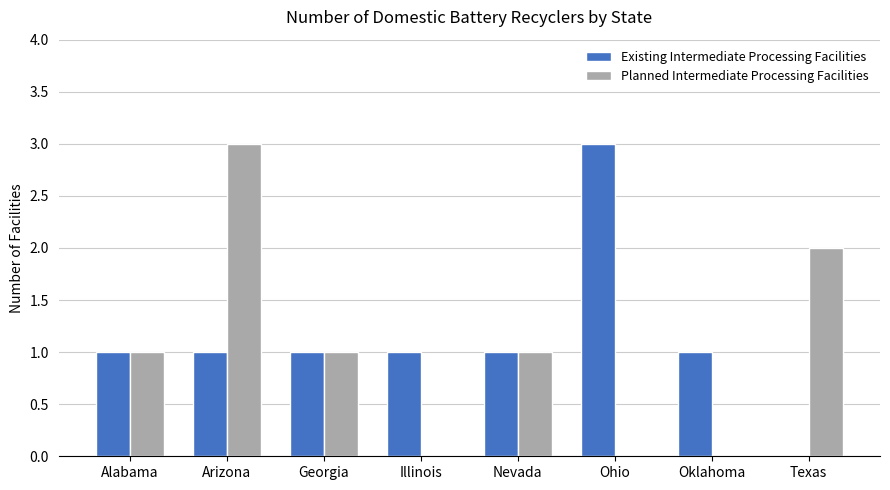

Is the value of Planned Intermediate Processing Facilities at Texas greater than the value of Existing Intermediate Processing Facilities at Alabama?

Yes